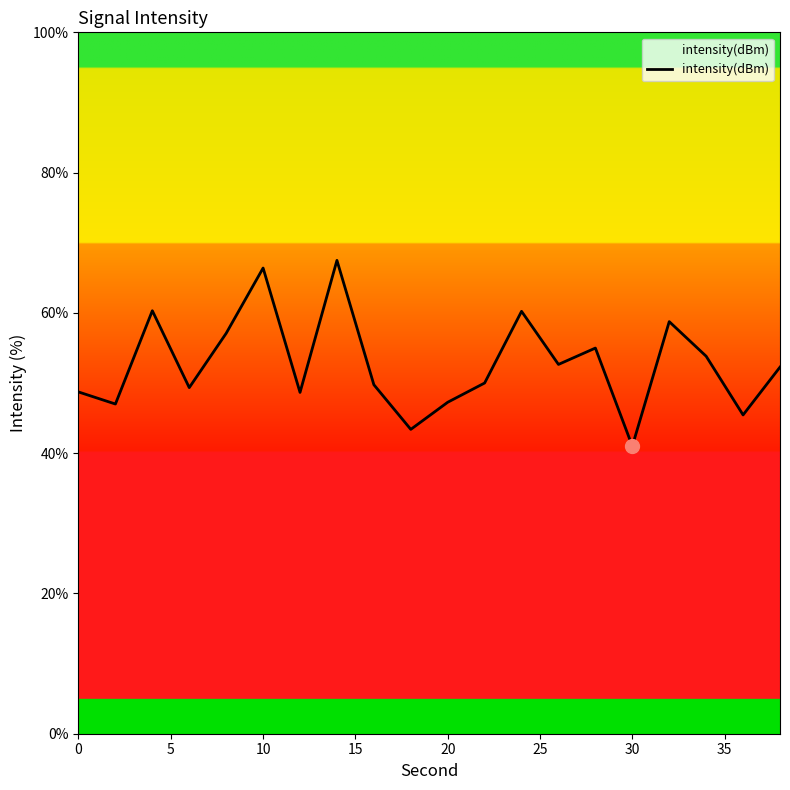

How many lines are shown in the chart?

1